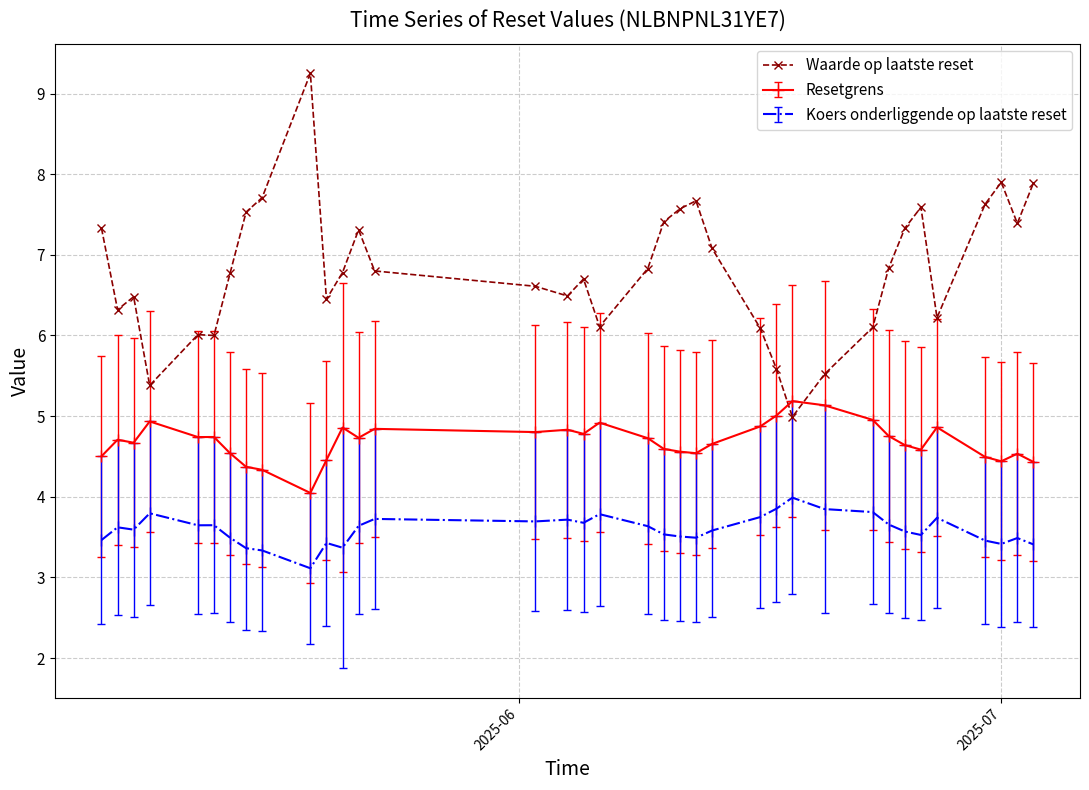

Which series has the widest spread of values?

Waarde op laatste reset